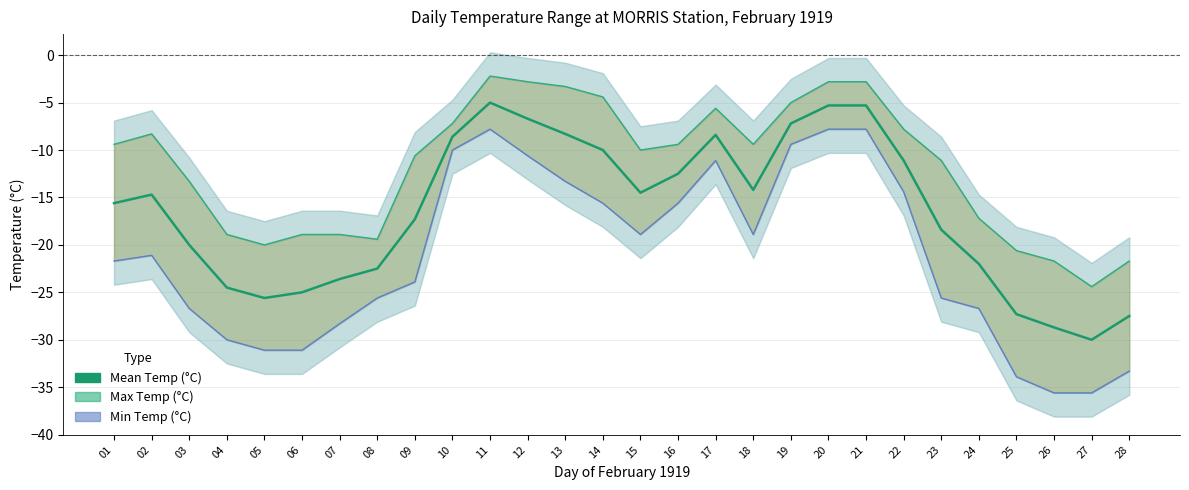

True or false: Mean Temp (°C) and Max Temp (°C) cross at least once.

False